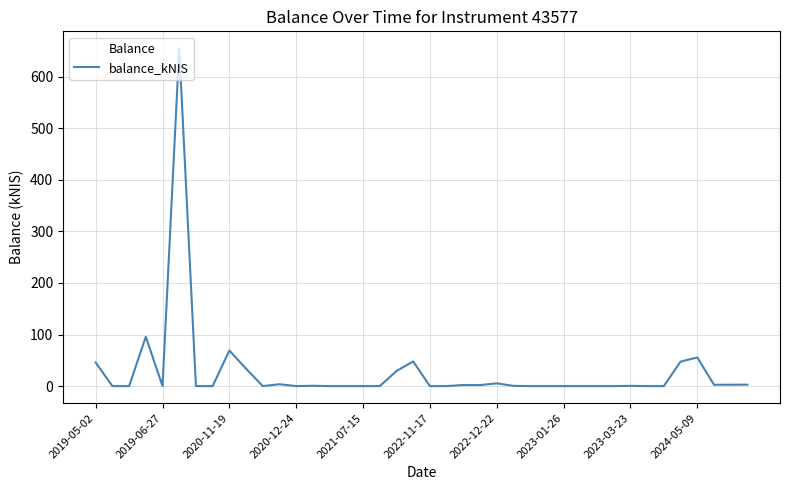

What is the difference between the maximum and minimum values?

655.2